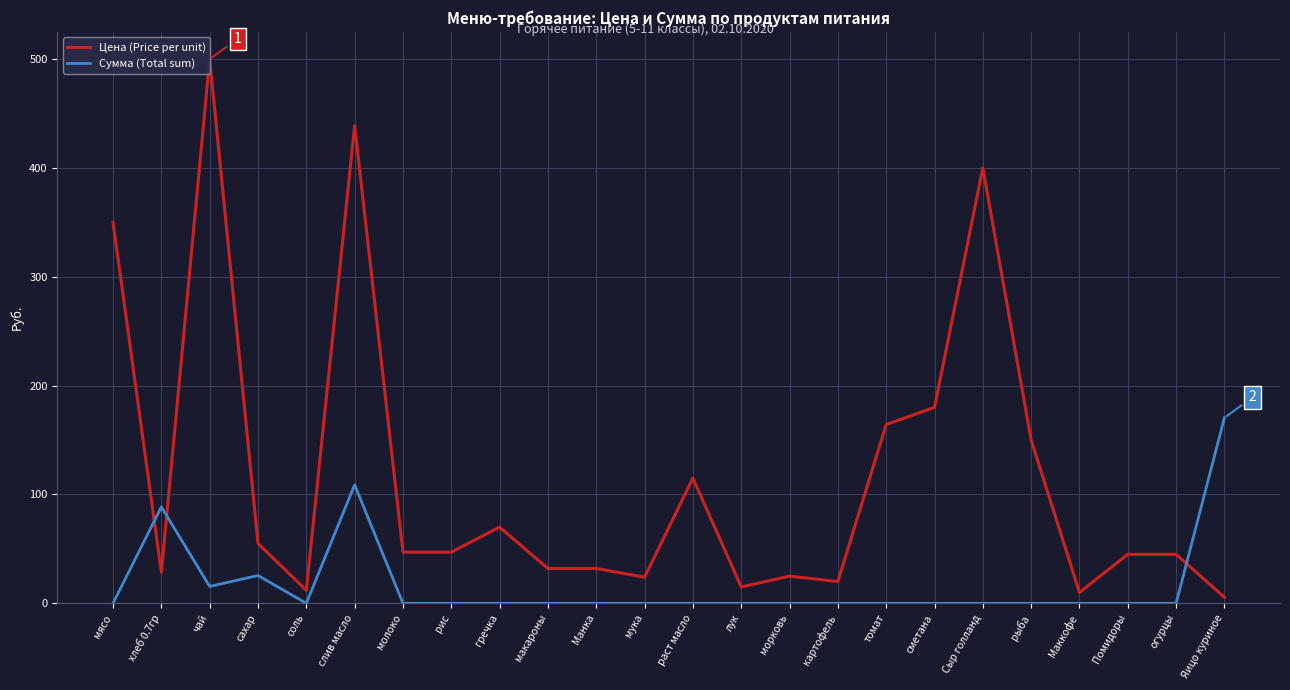

At which category does the chart reach its peak across all series?

чай